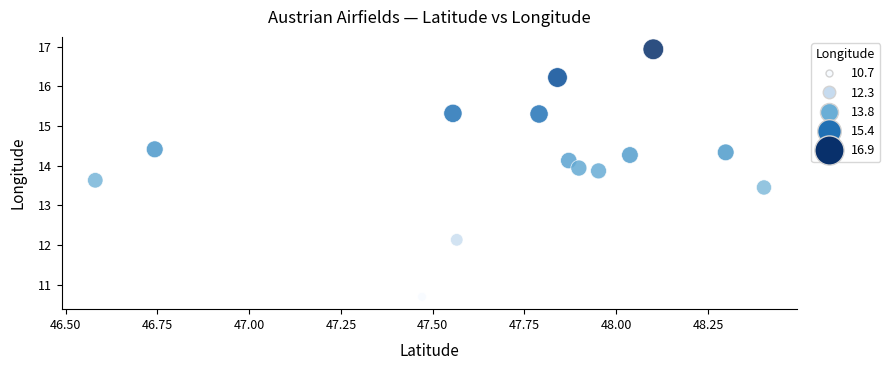

What Y value in the scatter plot is closest to 13?

13.4